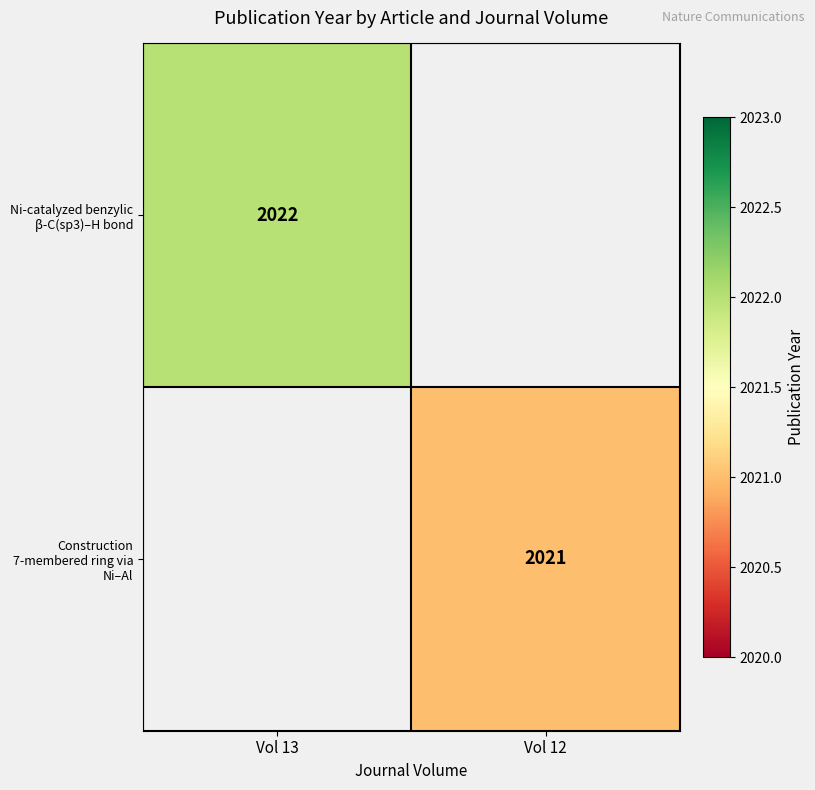

Which label corresponds to the largest value in the chart?

Vol 13